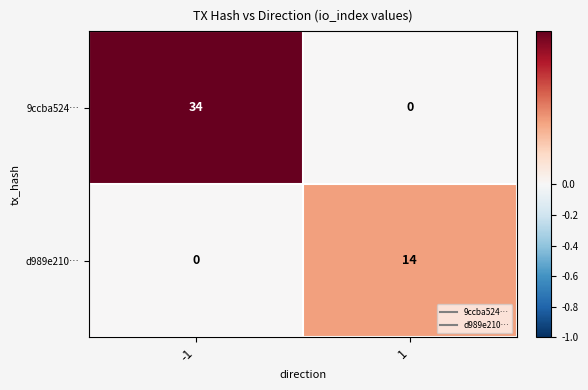

Count the number of data series in this chart.

2